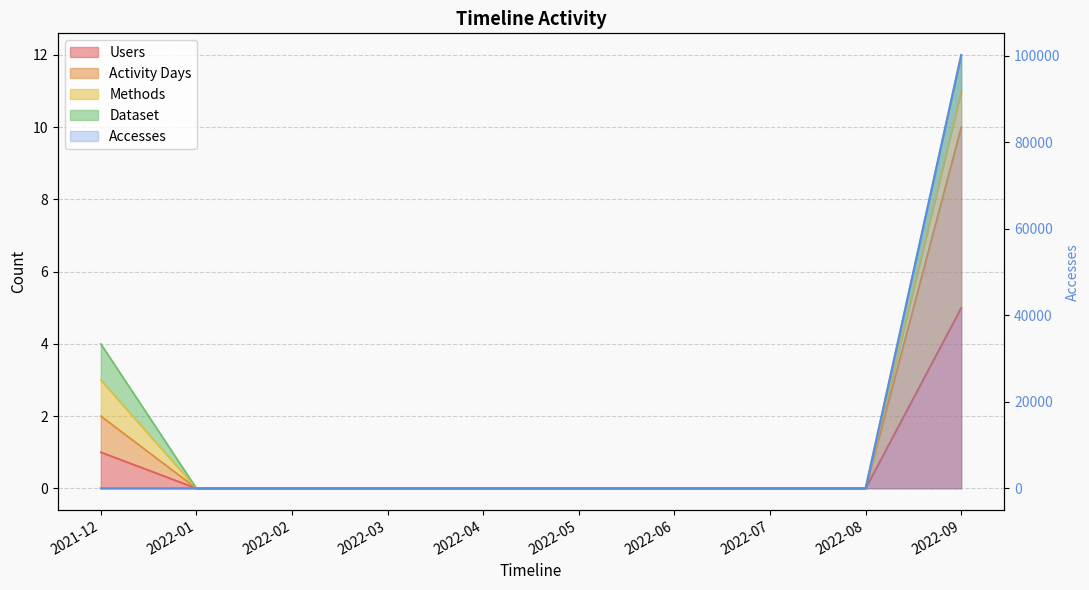

Reading right to left, list all the values displayed in this chart.

Users: 2022-09=5	2022-08=0	2022-07=0	2022-06=0	2022-05=0	2022-04=0	2022-03=0	2022-02=0	2022-01=0	2021-12=1
Accesses: 2022-09=100140	2022-08=0	2022-07=0	2022-06=0	2022-05=0	2022-04=0	2022-03=0	2022-02=0	2022-01=0	2021-12=2
Activity Days: 2022-09=10	2022-08=0	2022-07=0	2022-06=0	2022-05=0	2022-04=0	2022-03=0	2022-02=0	2022-01=0	2021-12=2